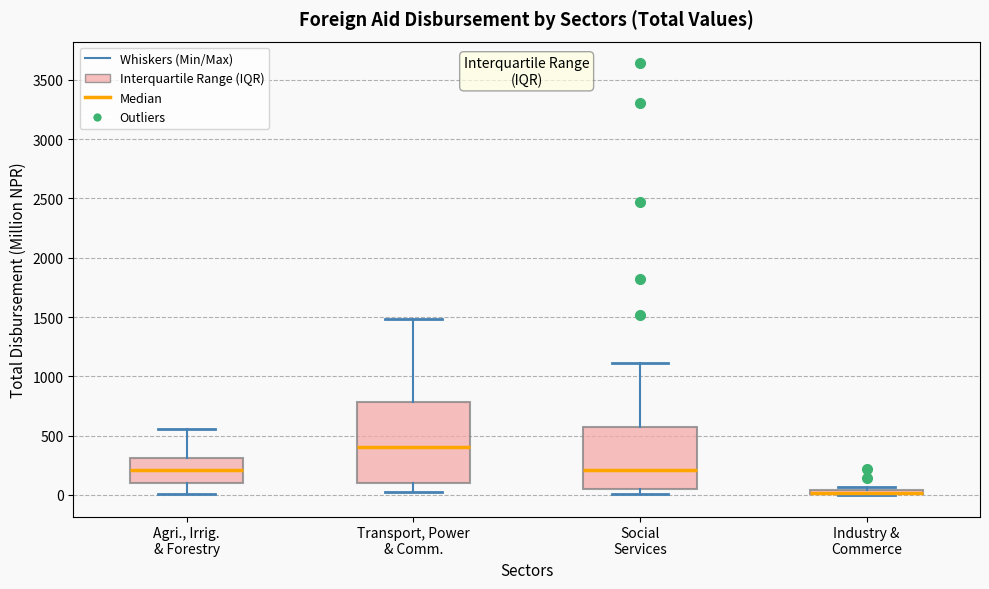

Which box is the tallest, from its lower edge to its upper edge?

Transport, Power & Comm.